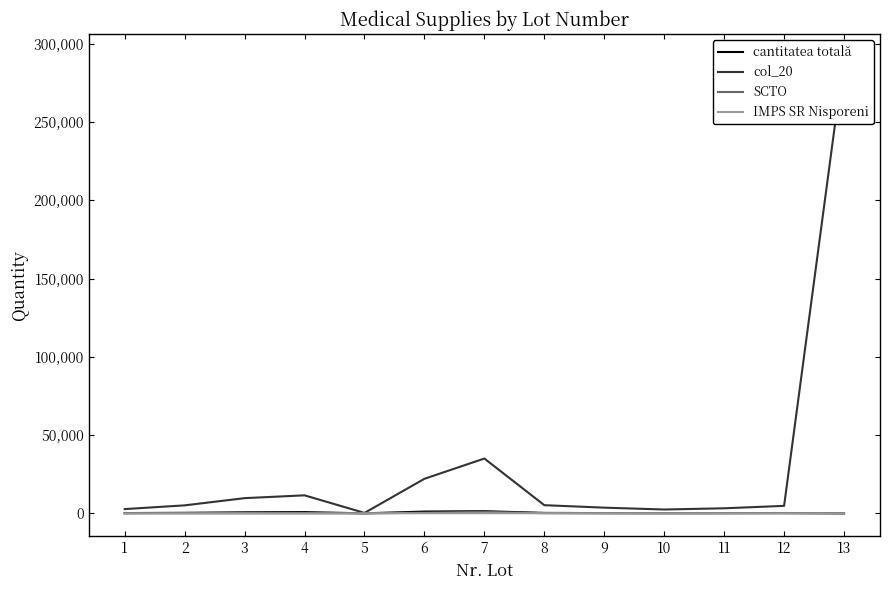

Reading right to left, what are all the values shown in this chart?

cantitatea totală: 13=10.0	12=210.0	11=142.0	10=108.0	9=160.0	8=300.0	7=1390.0	6=1150.0	5=20.0	4=800.0	3=675.0	2=355.0	1=190.0
col_20: 13=291666.0	12=4788.0	11=3237.6	10=2462.4	9=3648.0	8=5220.0	7=35028.0	6=22080.0	5=288.0	4=11520.0	3=9720.0	2=5112.0	1=2736.0
SCTO: 13=0.0	12=150.0	11=100.0	10=75.0	9=100.0	8=100.0	7=1000.0	6=400.0	5=0.0	4=100.0	3=75.0	2=75.0	1=40.0
IMPS SR Nisporeni: 13=0.0	12=5.0	11=5.0	10=5.0	9=5.0	8=100.0	7=100.0	6=100.0	5=20.0	4=0.0	3=50.0	2=0.0	1=0.0